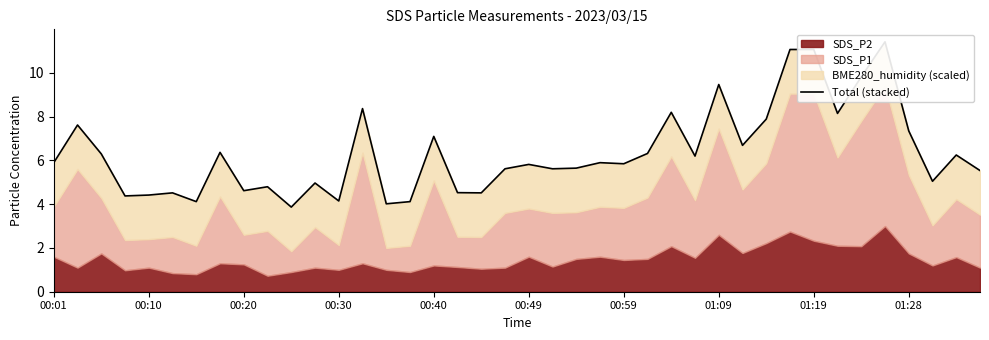

What is the minimum value shown in the chart?

3.9